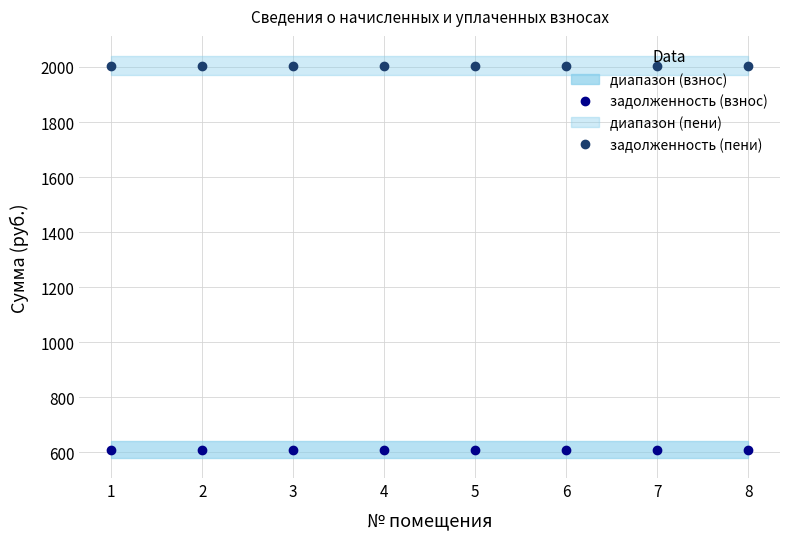

How many data points does each series have?

8